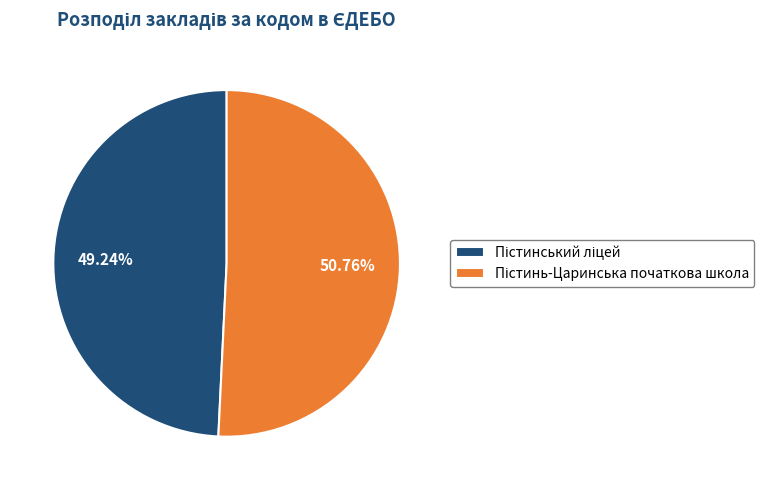

Is there any slice that represents more than half of the pie?

Yes